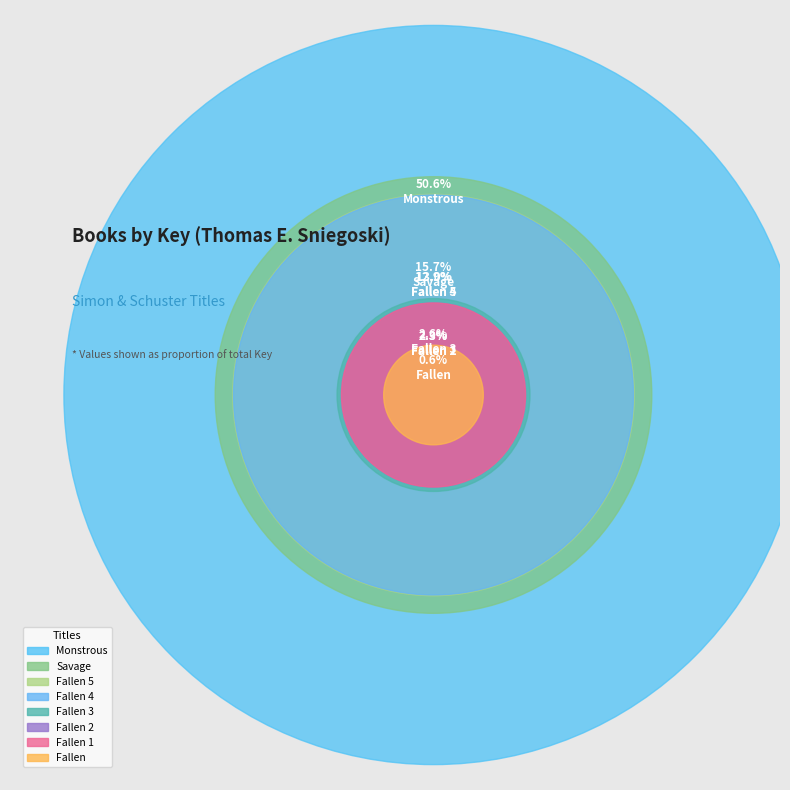

Rank the categories by value from highest to lowest.

Monstrous, Savage, Fallen 5, Fallen 4, Fallen 3, Fallen 2, Fallen 1, Fallen